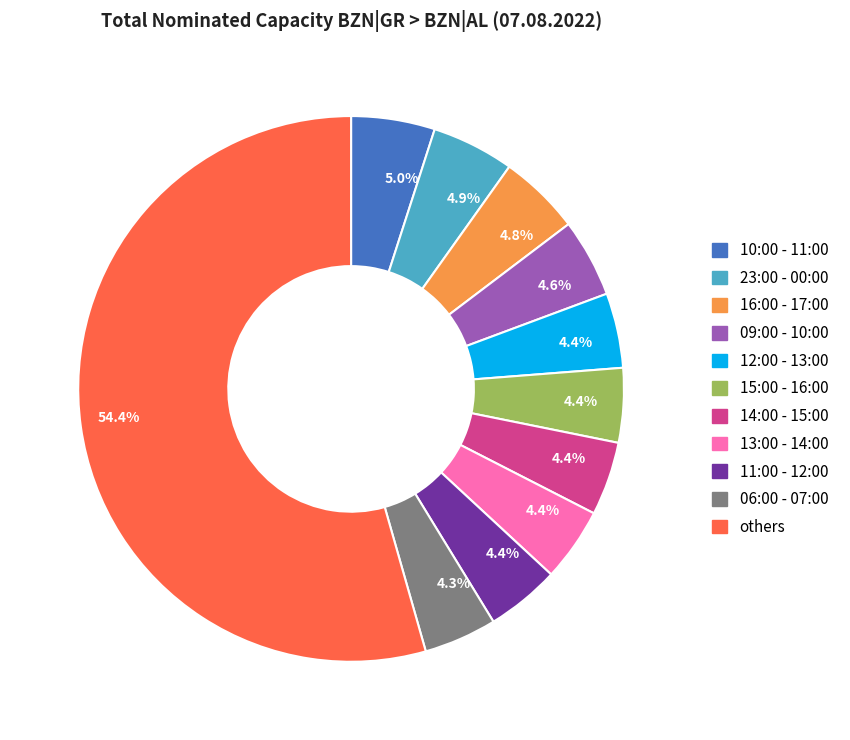

Is there a majority slice in this chart?

Yes